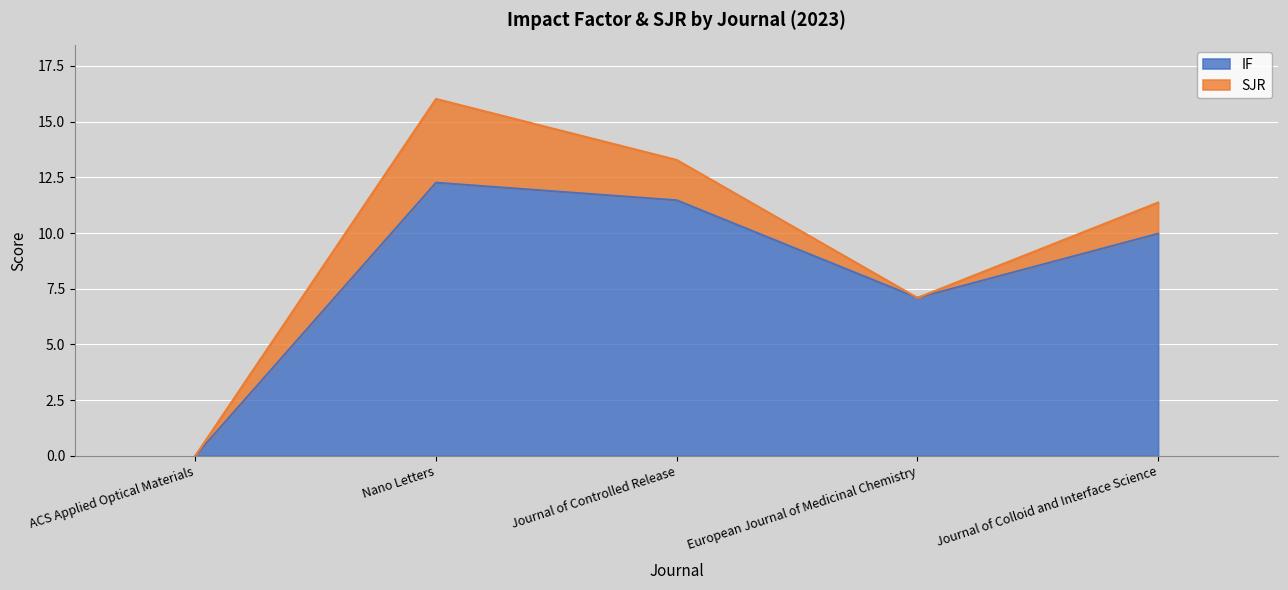

True or false: the data shows 10.0 at Journal of Colloid and Interface Science.

True